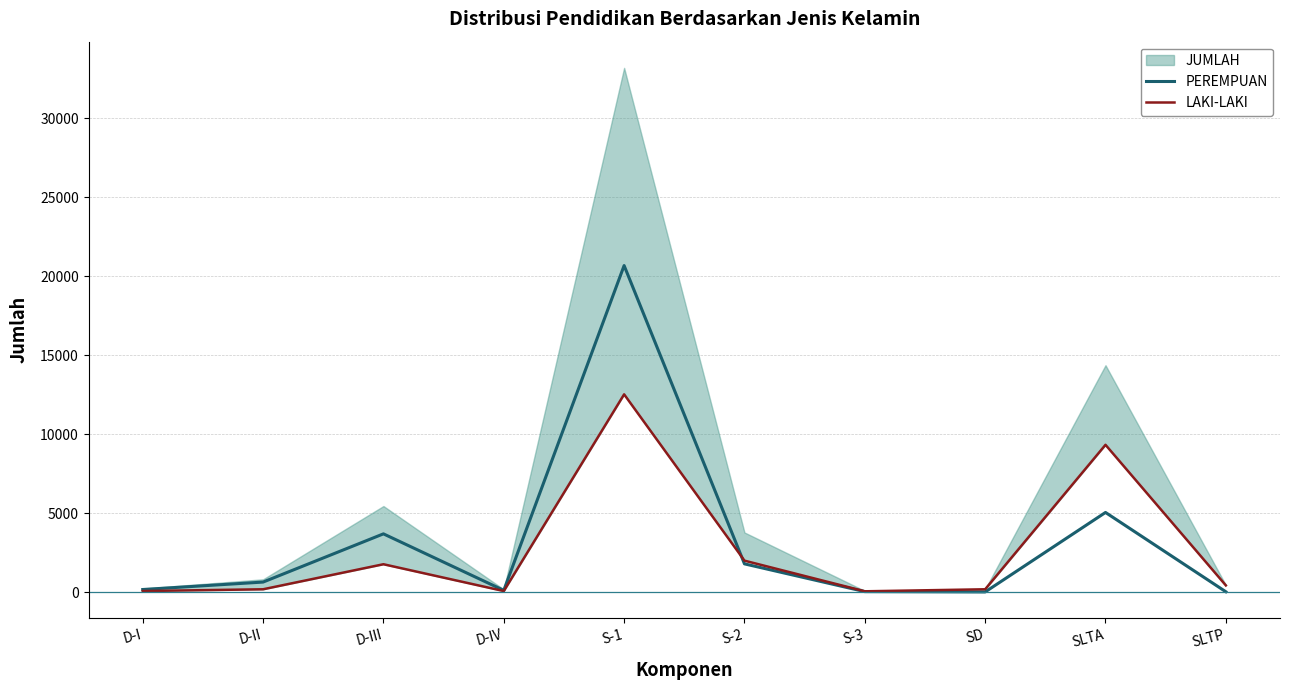

True or false: PEREMPUAN has a value of 7394 at S-1.

False